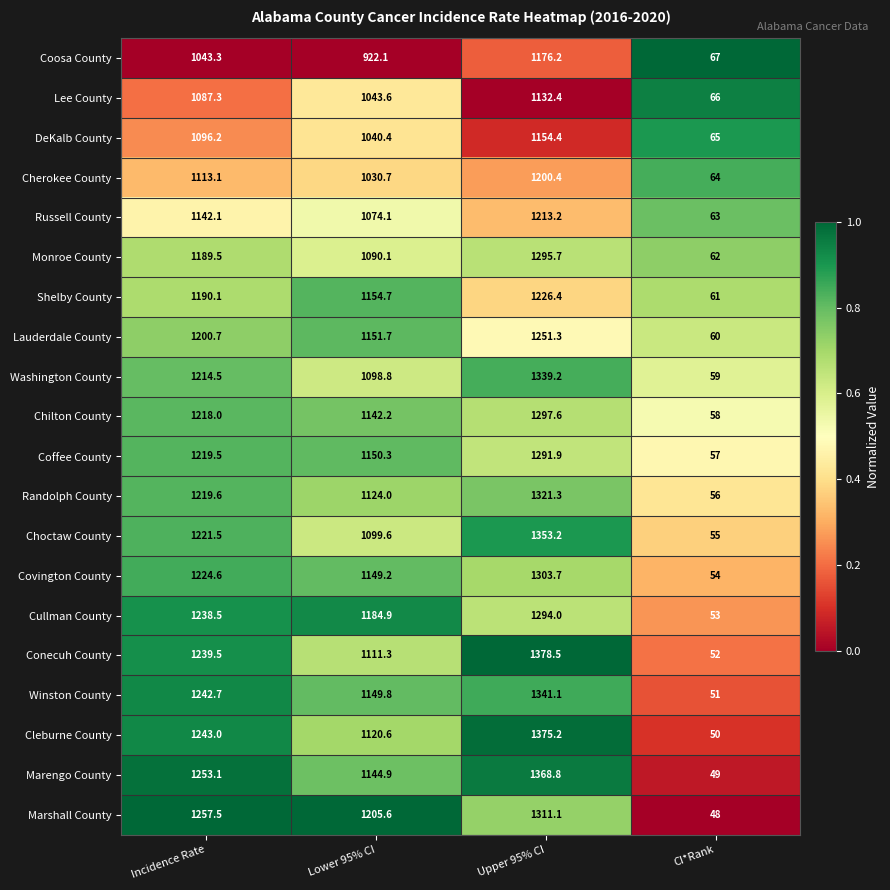

What is the sum of the Washington County values at CI*Rank and Upper 95% CI?

1398.2